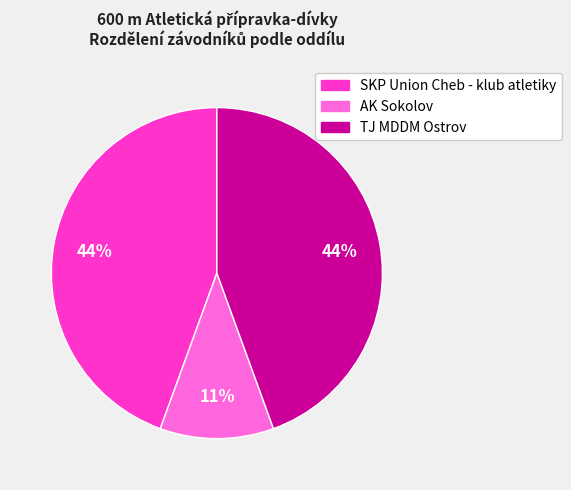

Combined, do AK Sokolov and SKP Union Cheb - klub atletiky account for over 50%?

Yes